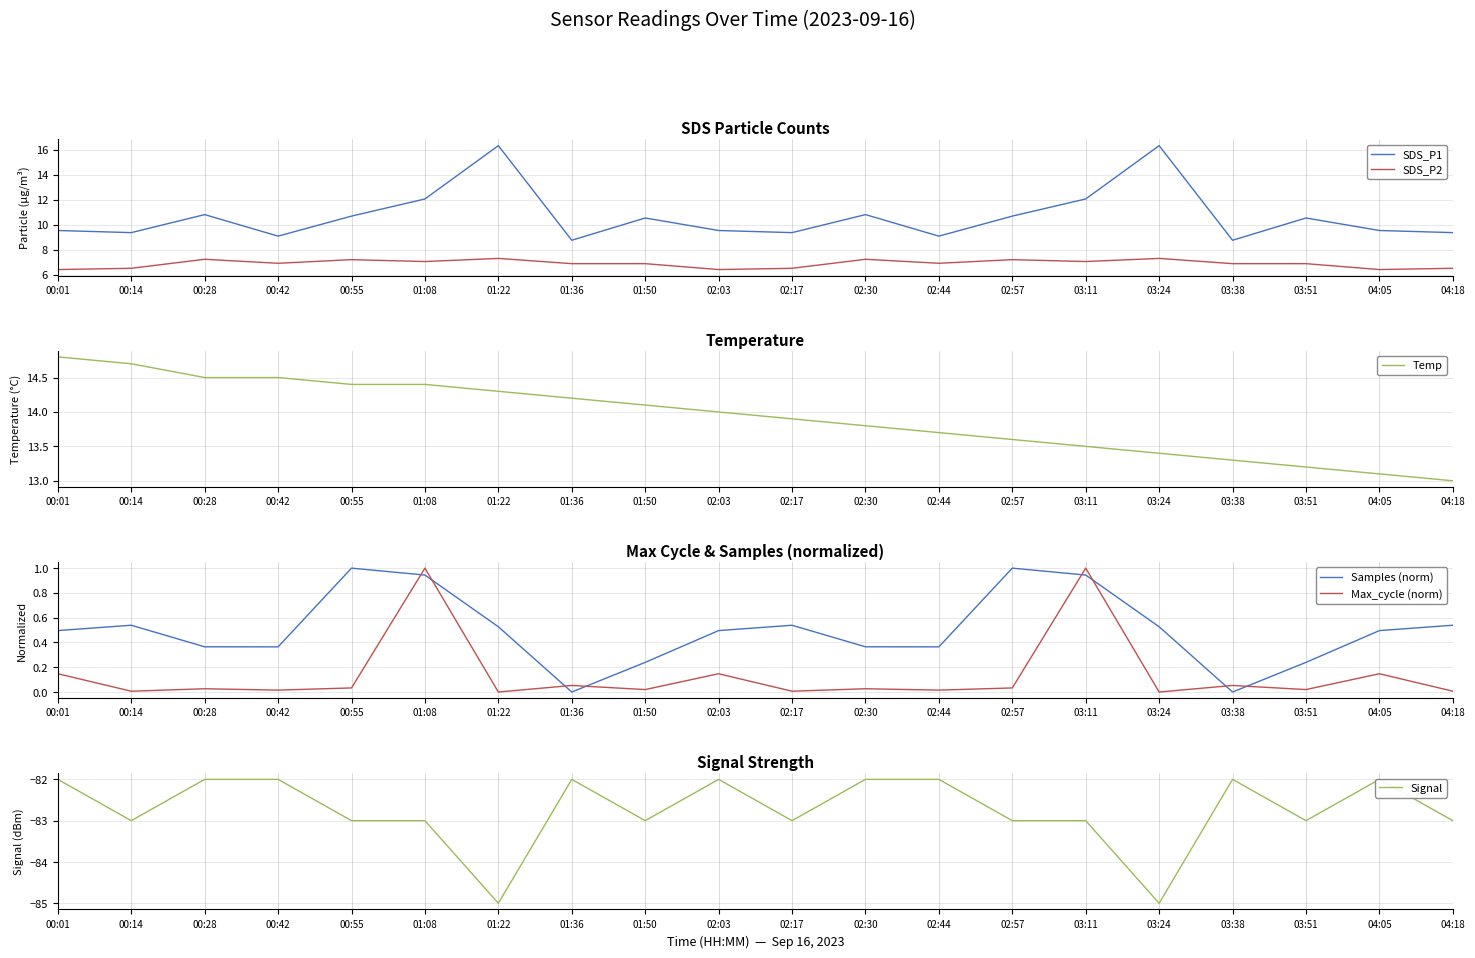

True or false: SDS_P2 has more than 2 interior local peaks.

True